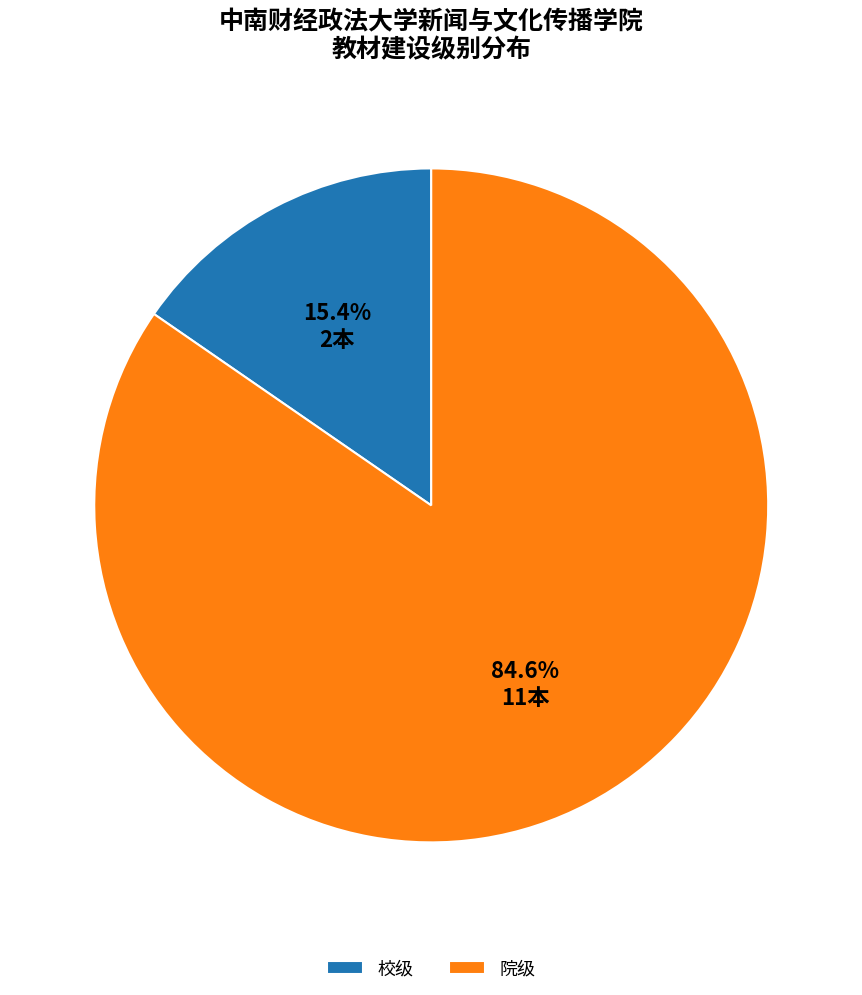

What is the largest slice in the pie chart?

院级